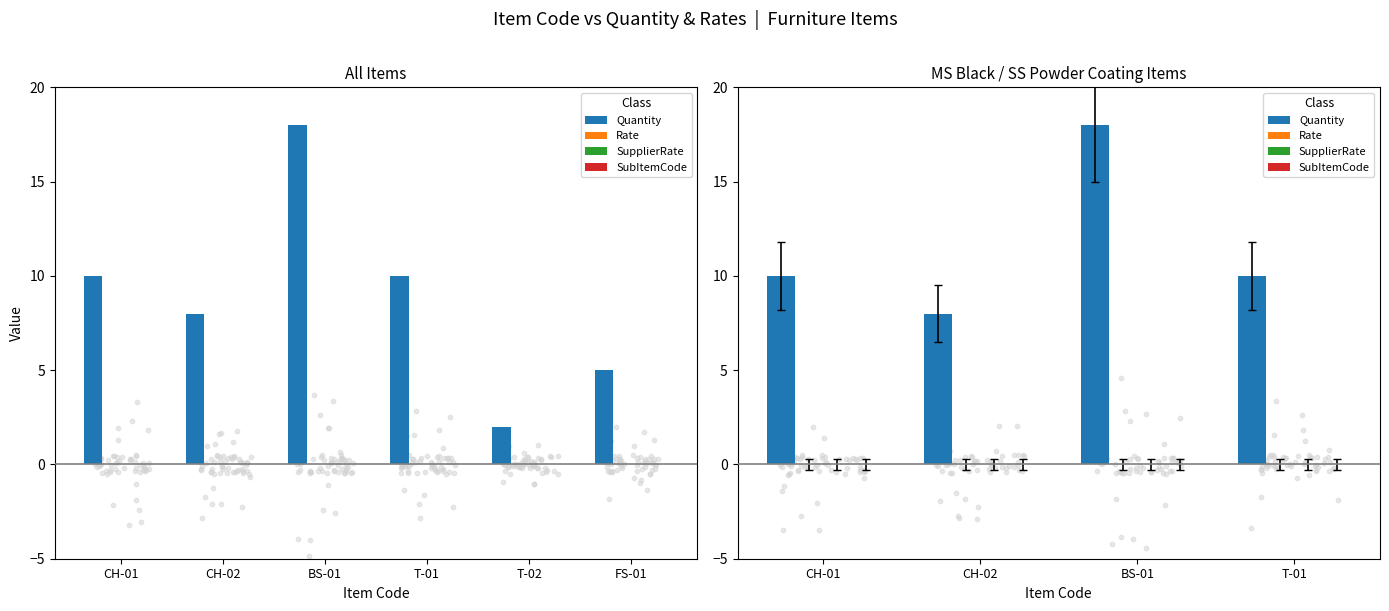

What are all the series names shown in the legend?

Quantity, Rate, SupplierRate, SubItemCode